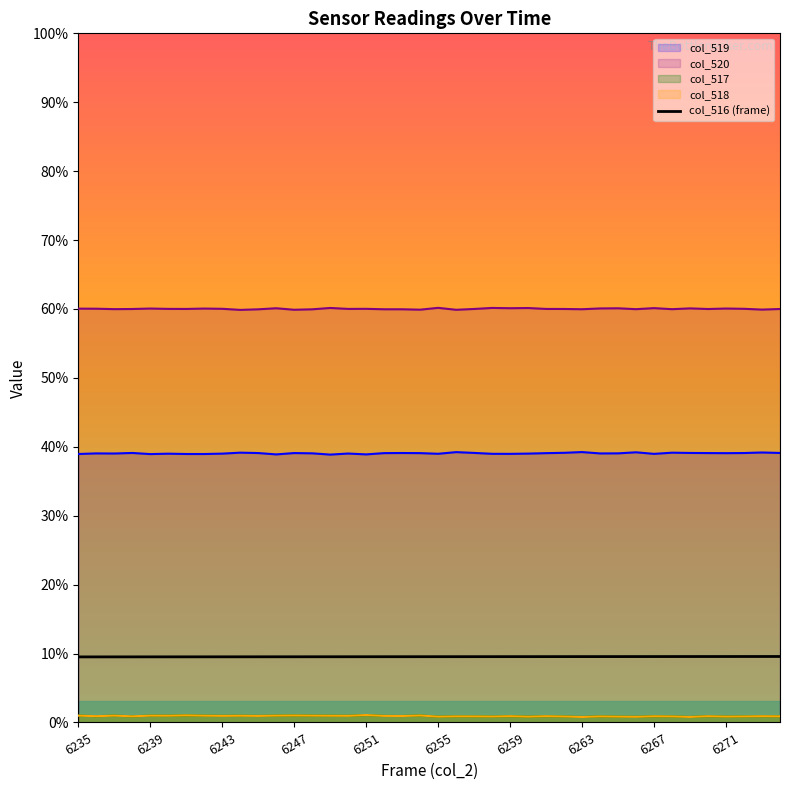

How many data points are less than 6255?

20